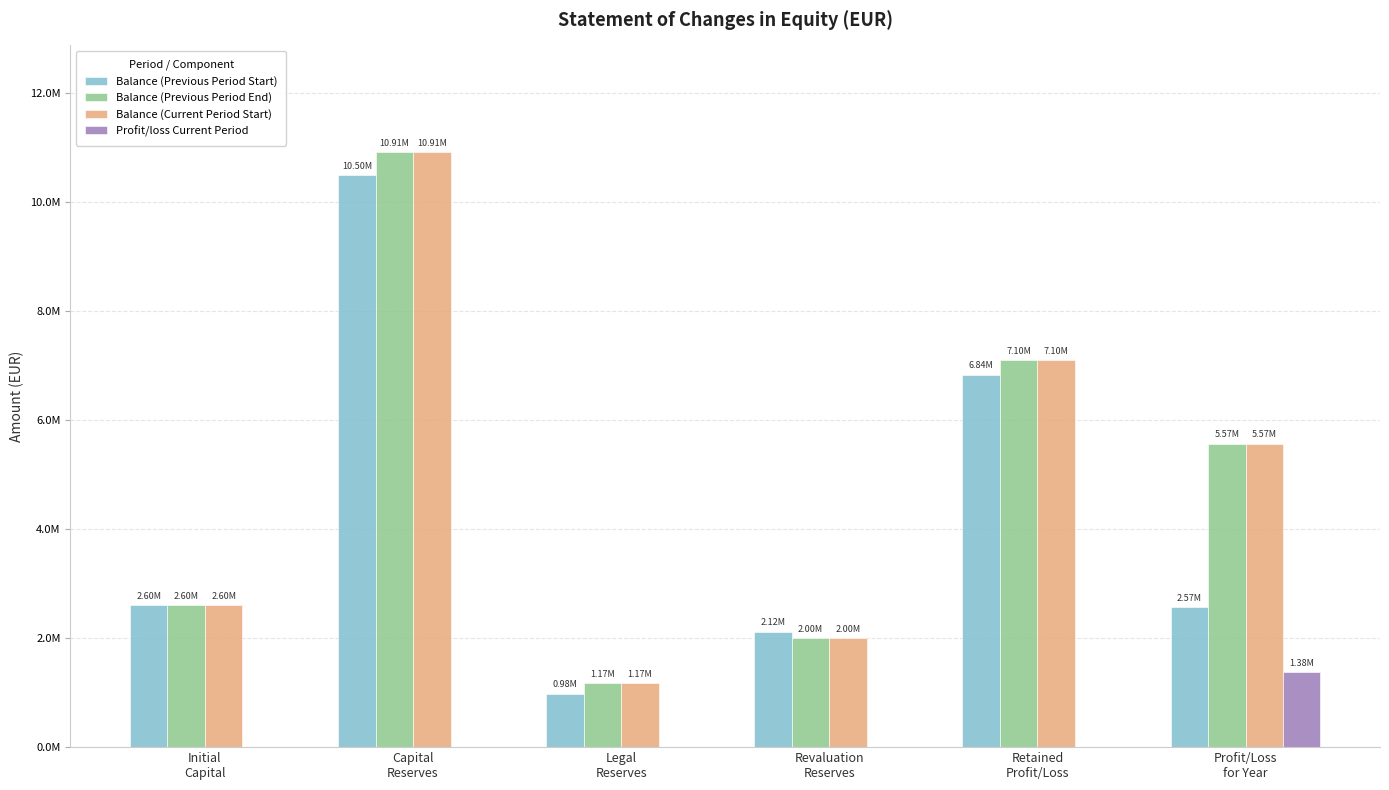

Are the bars horizontal?

No